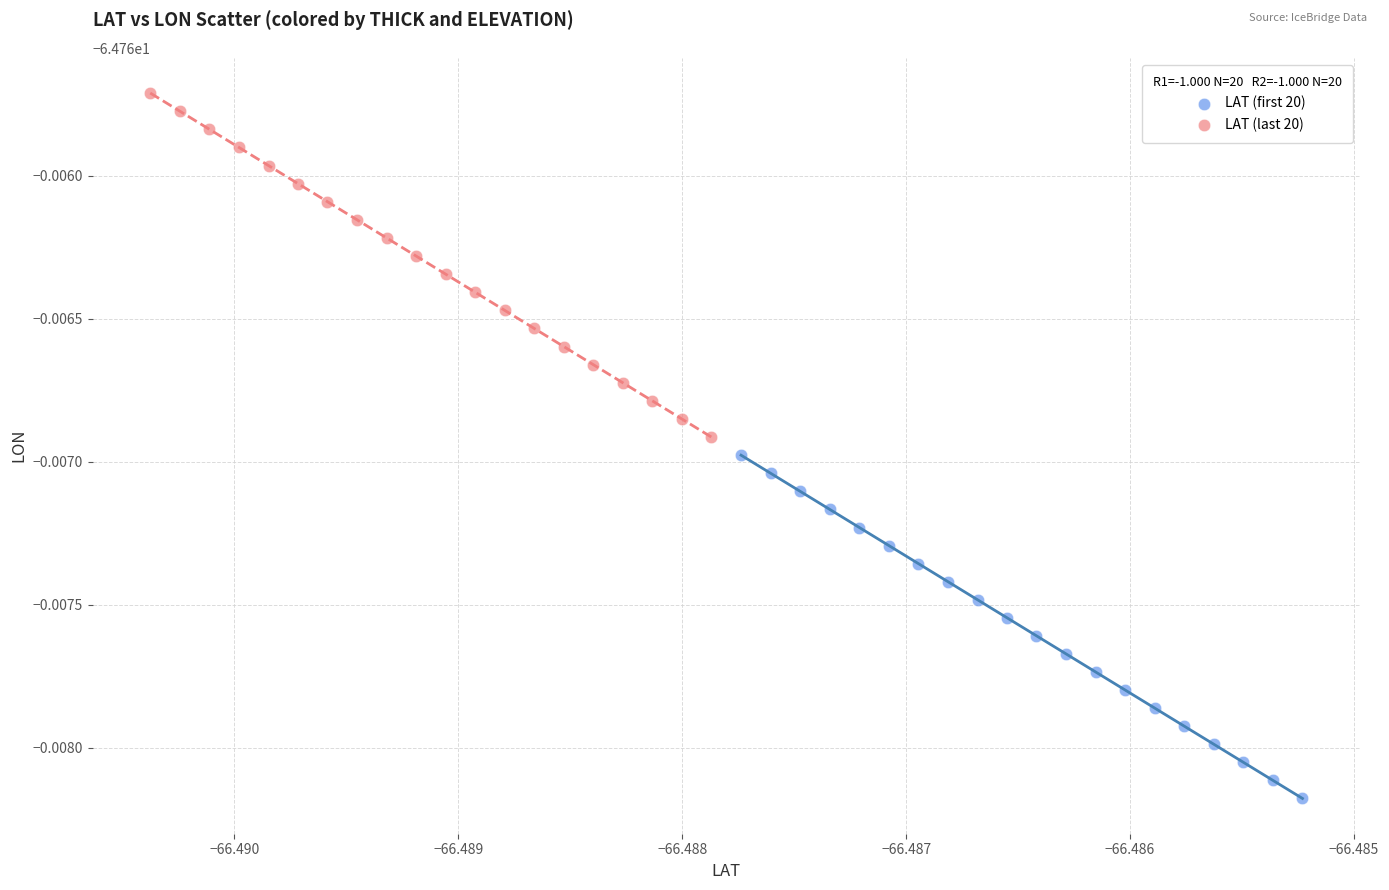

Which series contains the highest Y value?

LAT (last 20)